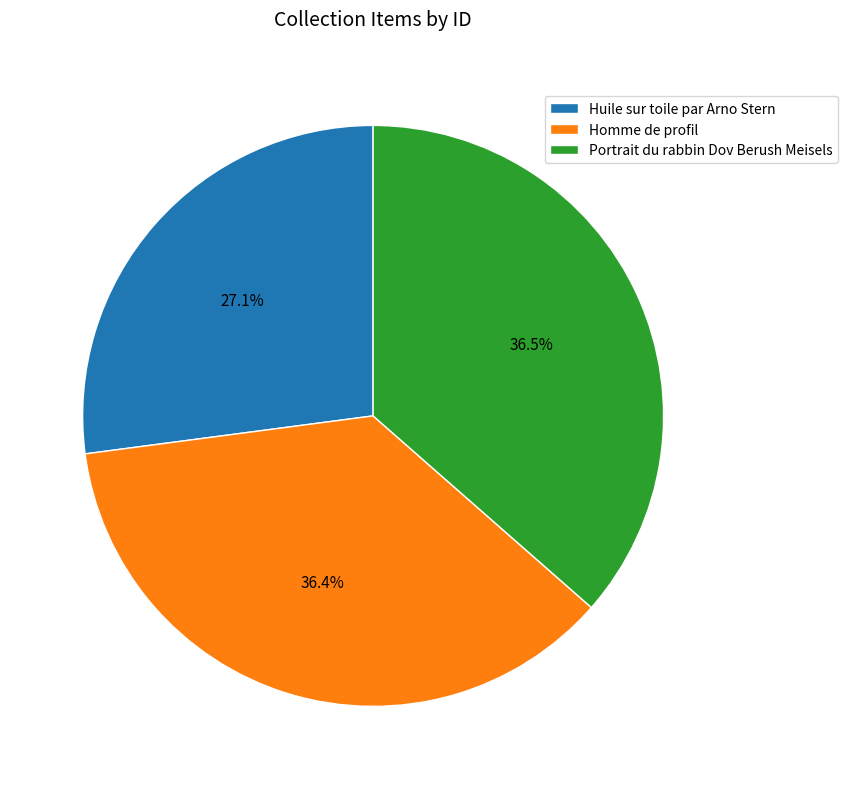

Approximately how many times larger is the value at Homme de profil compared to Portrait du rabbin Dov Berush Meisels?

1.0